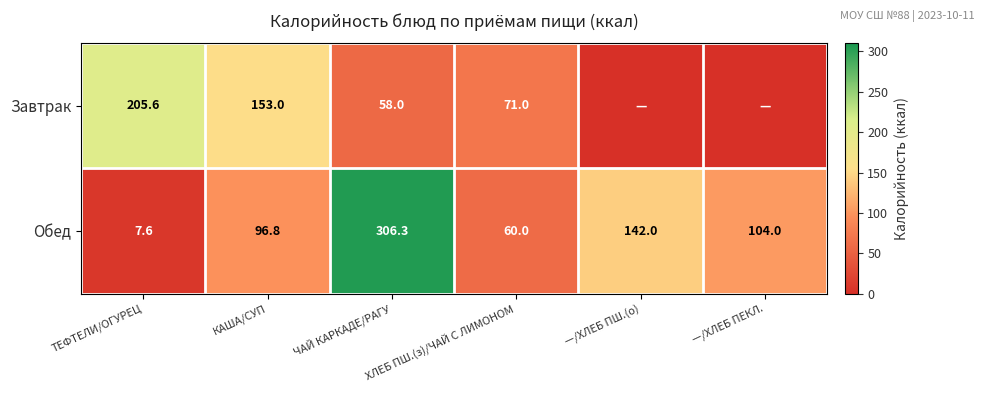

How many Обед values are between 60 and 142?

4